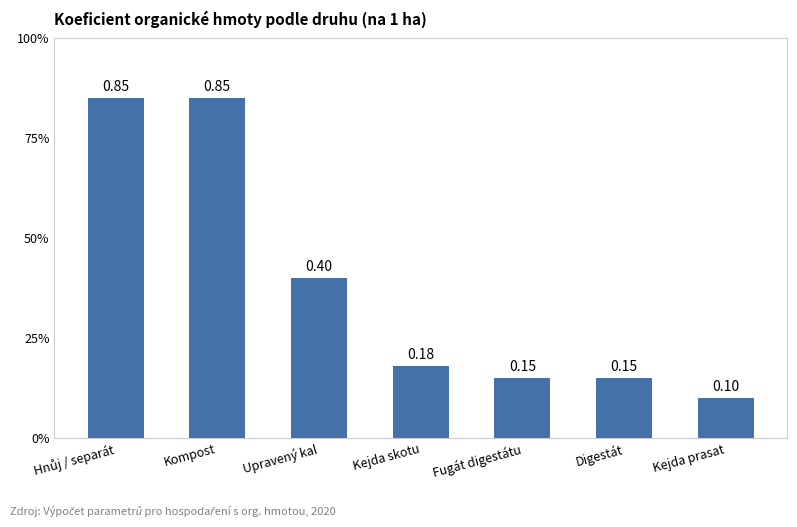

What is the label of the 4th bar from the left?

Kejda skotu